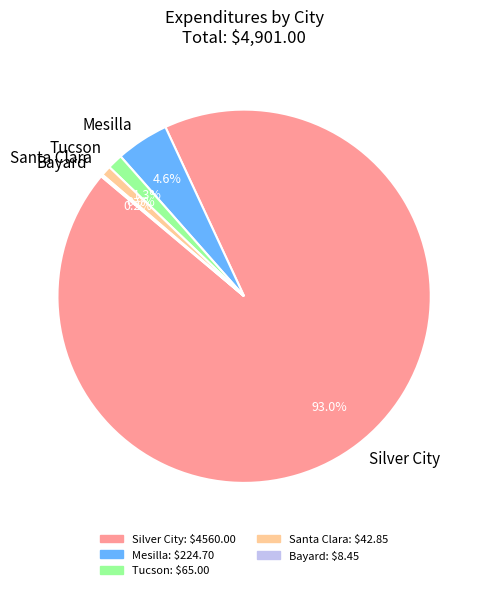

Is there a majority slice in this chart?

Yes